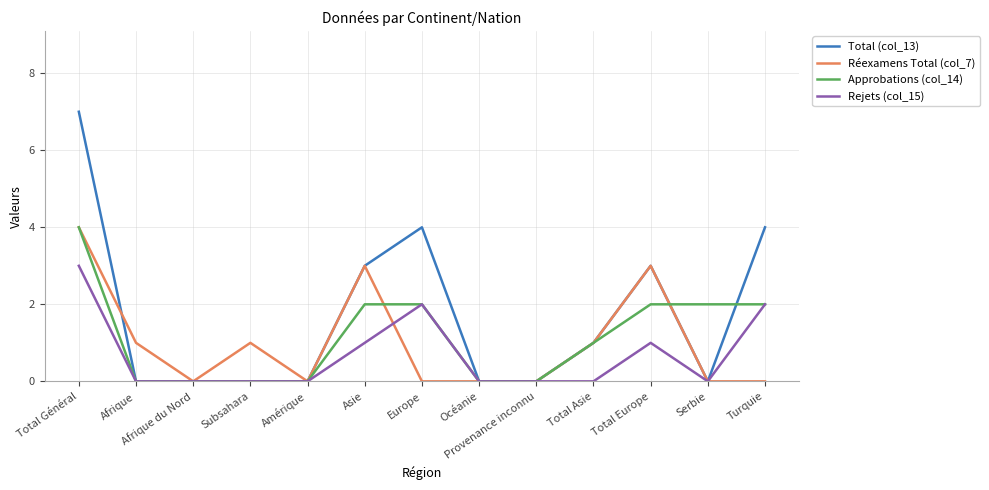

What is the difference between the maximum and minimum values in the Rejets (col_15) series?

3